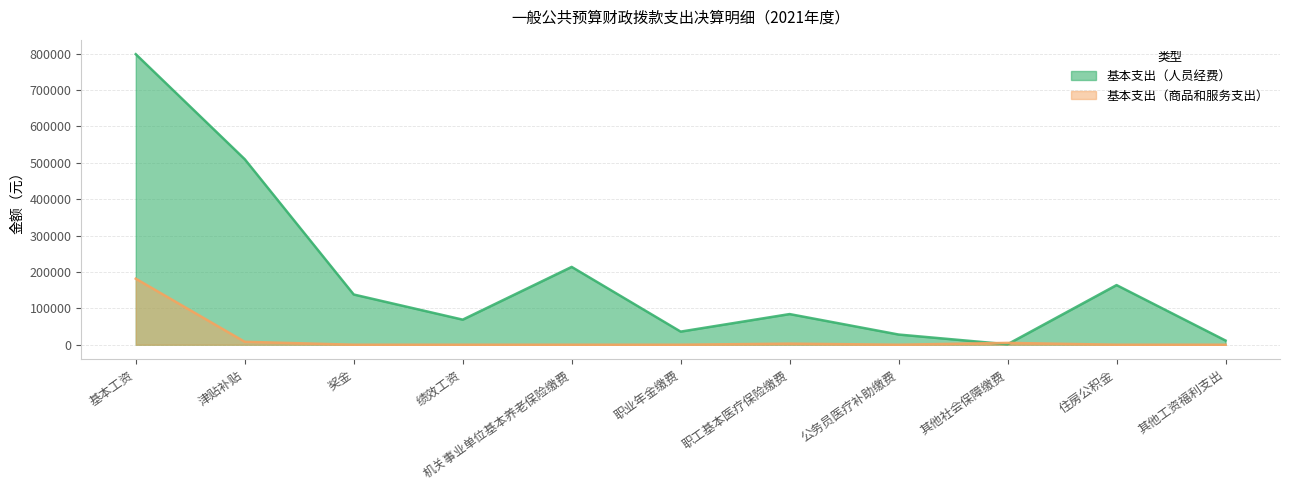

Reading left to right, list all the values displayed in this chart.

基本支出（人员经费）: 基本工资=798738.8	津贴补贴=509992.0	奖金=138069.0	绩效工资=68940.0	机关事业单位基本养老保险缴费=213939.5	职业年金缴费=36062.1	职工基本医疗保险缴费=84268.2	公务员医疗补助缴费=28013.0	其他社会保障缴费=1263.9	住房公积金=163962.6	其他工资福利支出=11520.0
基本支出（商品和服务支出）: 基本工资=181547.0	津贴补贴=8085.0	奖金=0.0	绩效工资=0.0	机关事业单位基本养老保险缴费=0.0	职业年金缴费=0.0	职工基本医疗保险缴费=3000.0	公务员医疗补助缴费=0.0	其他社会保障缴费=5065.5	住房公积金=0.0	其他工资福利支出=0.0